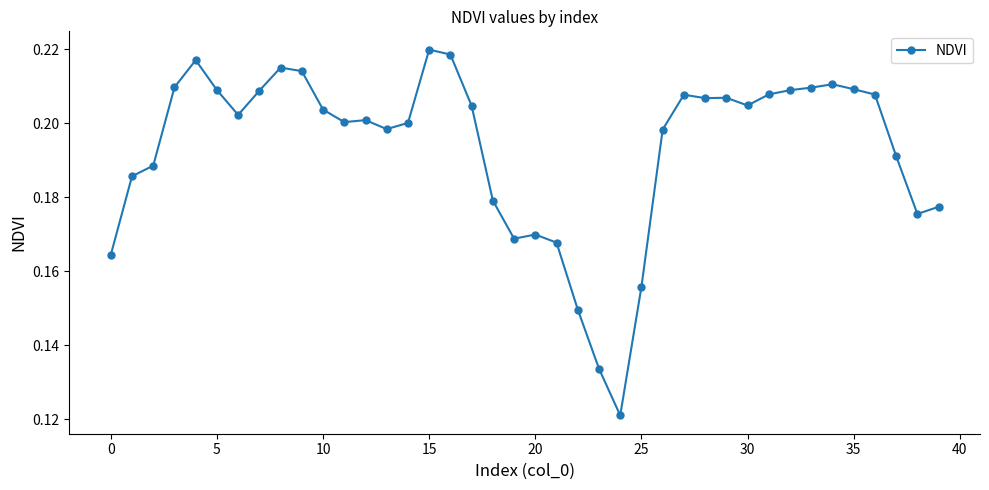

True or false: the data has more than 1 interior local peaks.

True